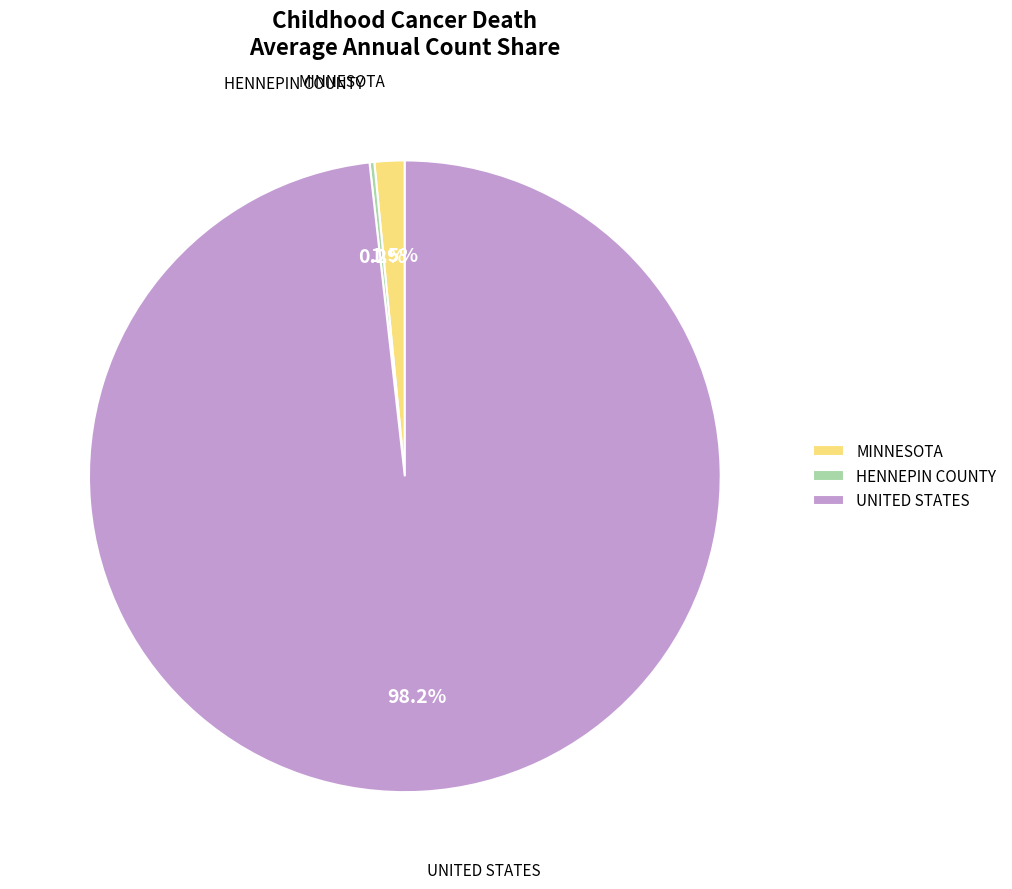

Is UNITED STATES the majority of the pie?

Yes